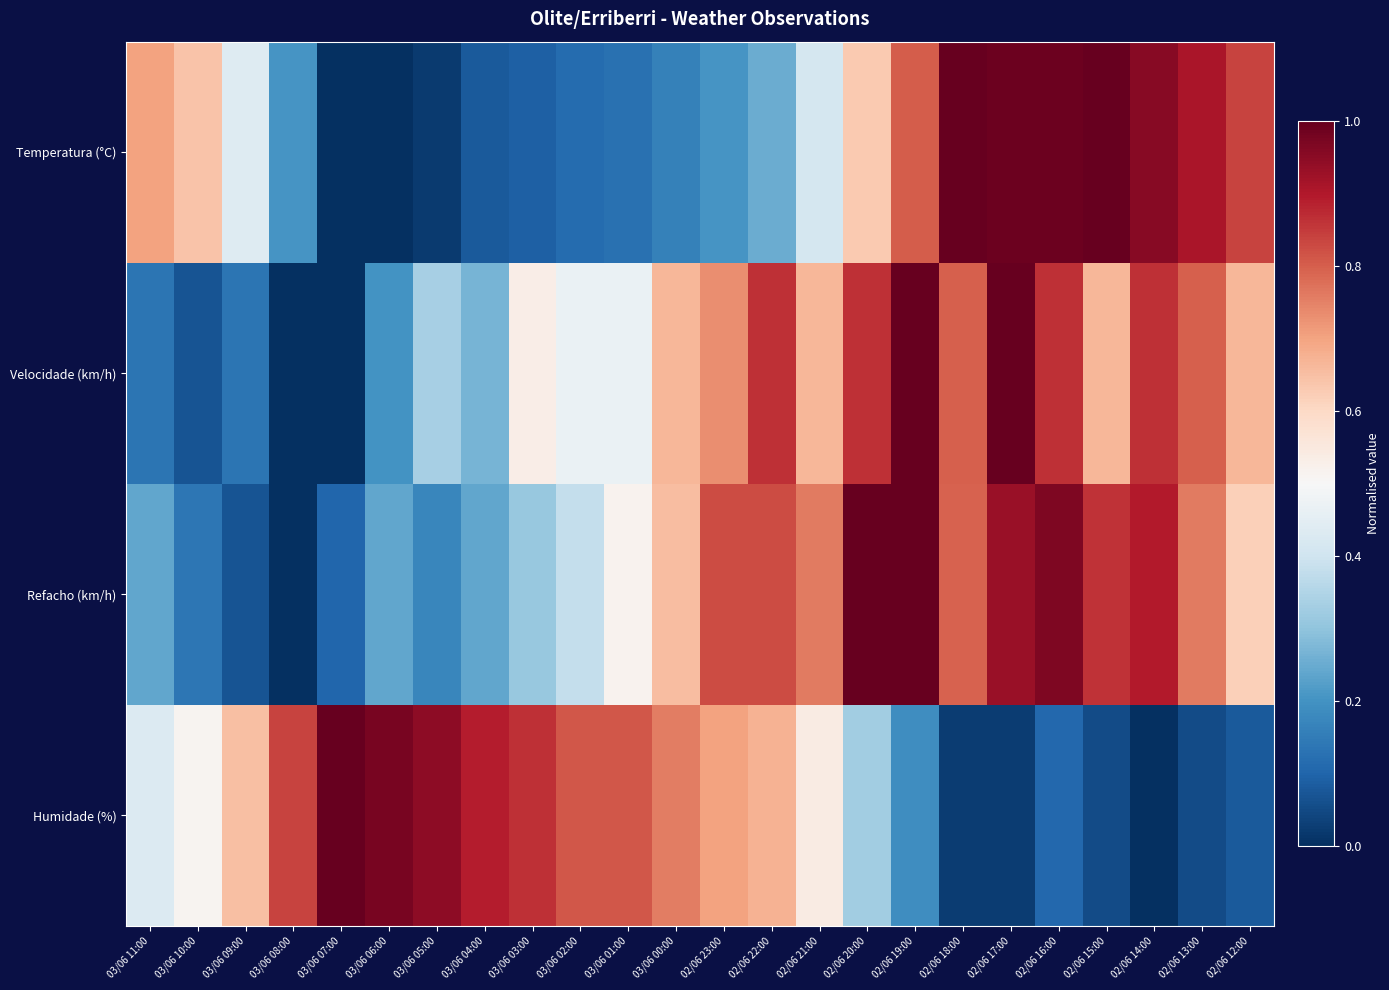

Reading left to right, transcribe all the data shown in this chart.

Temperatura (°C): 03/06 11:00=0.7	03/06 10:00=0.6	03/06 09:00=0.4	03/06 08:00=0.2	03/06 07:00=0.0	03/06 06:00=0.0	03/06 05:00=0.0	03/06 04:00=0.1	03/06 03:00=0.1	03/06 02:00=0.1	03/06 01:00=0.1	03/06 00:00=0.2	02/06 23:00=0.2	02/06 22:00=0.3	02/06 21:00=0.4	02/06 20:00=0.6	02/06 19:00=0.8	02/06 18:00=1.0	02/06 17:00=1.0	02/06 16:00=1.0	02/06 15:00=1.0	02/06 14:00=1.0	02/06 13:00=0.9	02/06 12:00=0.8
Velocidade (km/h): 03/06 11:00=0.1	03/06 10:00=0.1	03/06 09:00=0.1	03/06 08:00=0.0	03/06 07:00=0.0	03/06 06:00=0.2	03/06 05:00=0.3	03/06 04:00=0.3	03/06 03:00=0.5	03/06 02:00=0.5	03/06 01:00=0.5	03/06 00:00=0.7	02/06 23:00=0.7	02/06 22:00=0.9	02/06 21:00=0.7	02/06 20:00=0.9	02/06 19:00=1.0	02/06 18:00=0.8	02/06 17:00=1.0	02/06 16:00=0.9	02/06 15:00=0.7	02/06 14:00=0.9	02/06 13:00=0.8	02/06 12:00=0.7
Refacho (km/h): 03/06 11:00=0.2	03/06 10:00=0.1	03/06 09:00=0.1	03/06 08:00=0.0	03/06 07:00=0.1	03/06 06:00=0.2	03/06 05:00=0.2	03/06 04:00=0.2	03/06 03:00=0.3	03/06 02:00=0.4	03/06 01:00=0.5	03/06 00:00=0.7	02/06 23:00=0.8	02/06 22:00=0.8	02/06 21:00=0.8	02/06 20:00=1.0	02/06 19:00=1.0	02/06 18:00=0.8	02/06 17:00=0.9	02/06 16:00=1.0	02/06 15:00=0.9	02/06 14:00=0.9	02/06 13:00=0.8	02/06 12:00=0.6
Humidade (%): 03/06 11:00=0.4	03/06 10:00=0.5	03/06 09:00=0.6	03/06 08:00=0.8	03/06 07:00=1.0	03/06 06:00=1.0	03/06 05:00=0.9	03/06 04:00=0.9	03/06 03:00=0.9	03/06 02:00=0.8	03/06 01:00=0.8	03/06 00:00=0.8	02/06 23:00=0.7	02/06 22:00=0.7	02/06 21:00=0.5	02/06 20:00=0.3	02/06 19:00=0.2	02/06 18:00=0.0	02/06 17:00=0.0	02/06 16:00=0.1	02/06 15:00=0.1	02/06 14:00=0.0	02/06 13:00=0.1	02/06 12:00=0.1